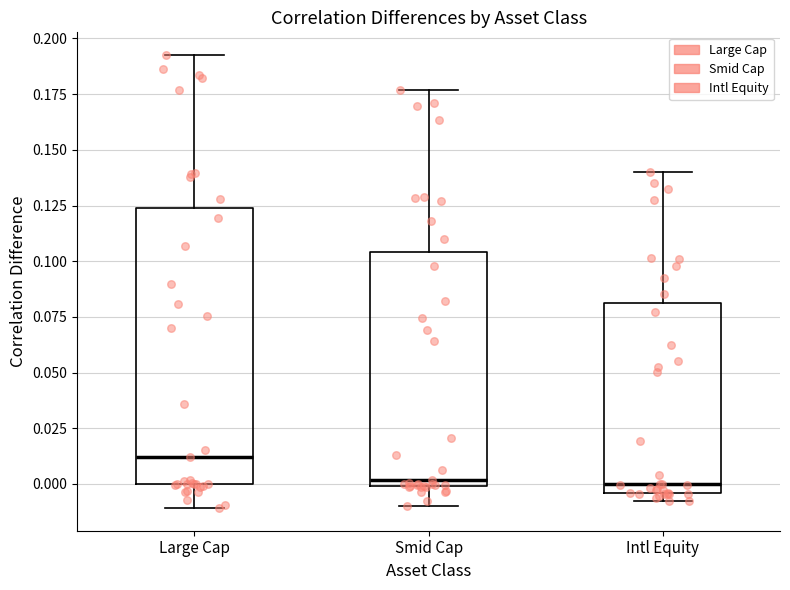

Reading left to right, transcribe this box plot: for each box, give where its median line is, the range the box spans, and where its two whiskers end, as read against the y-axis. The values are not printed on the chart, so give them approximately, as read against the axis.

Large Cap: median 0.010, box 0.000 to 0.125, whiskers -0.010 to 0.195
Smid Cap: median 0.000 (just above the box's lower edge), box 0.000 to 0.105, whiskers -0.010 to 0.175
Intl Equity: median 0.000, box -0.005 to 0.080, whiskers -0.010 to 0.140